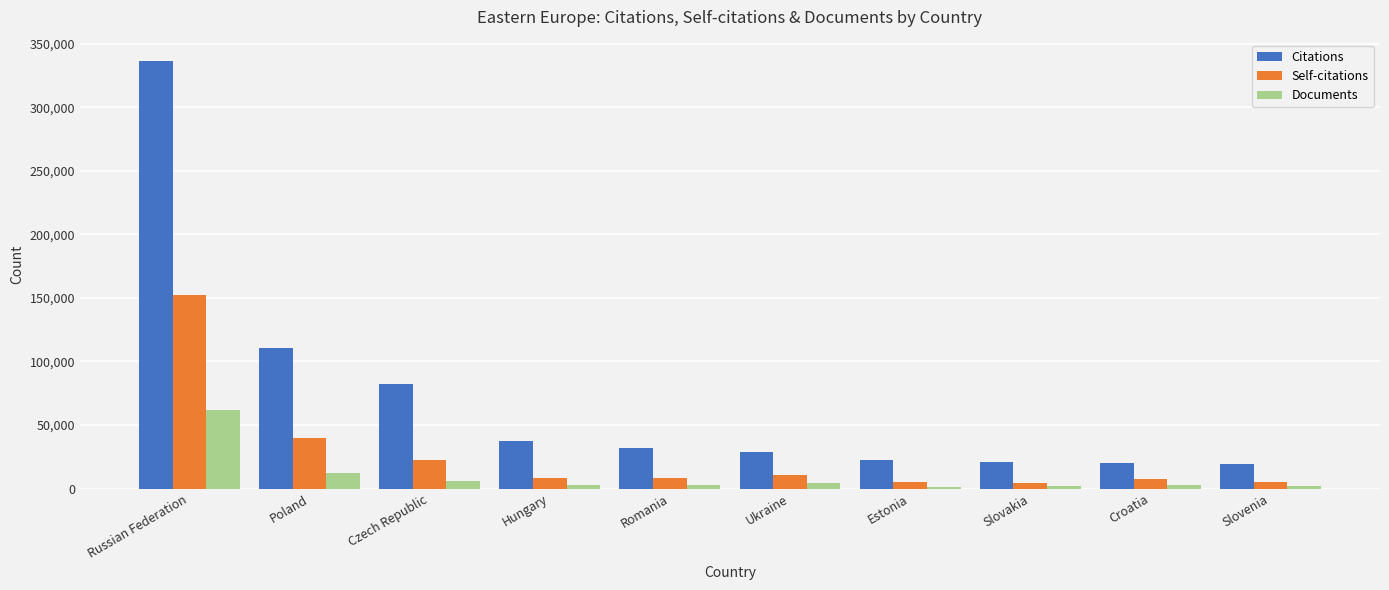

List the series in order of their peak value, lowest first.

Documents, Self-citations, Citations